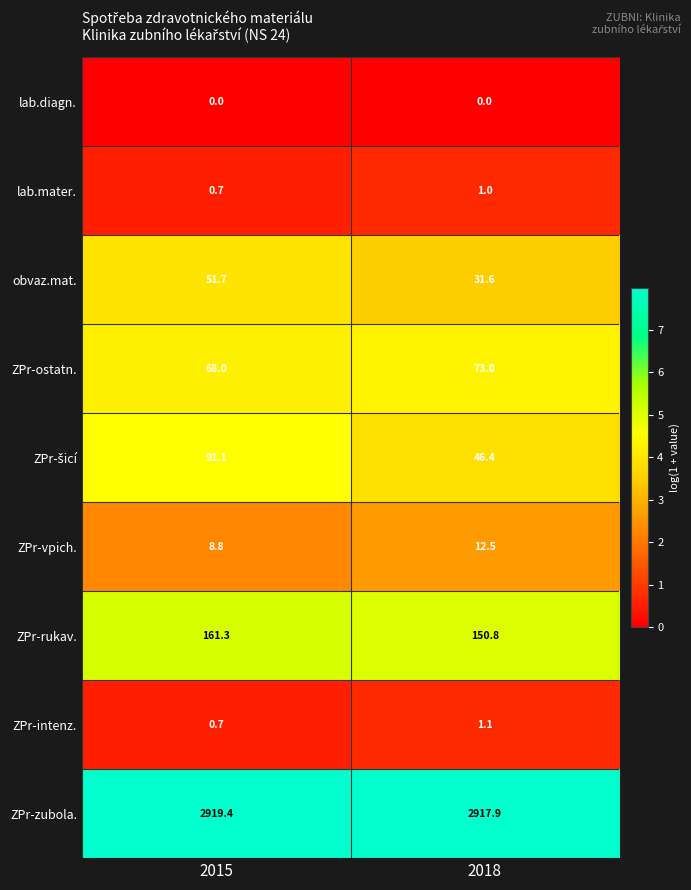

Where is ZPr-zubola. nearest to the value 2918?

2018